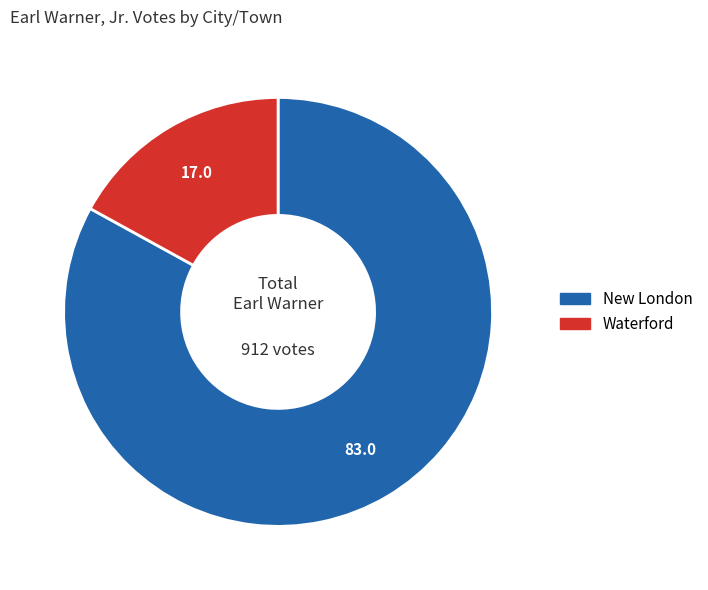

Approximately how many times larger is the value at New London compared to Waterford?

4.9